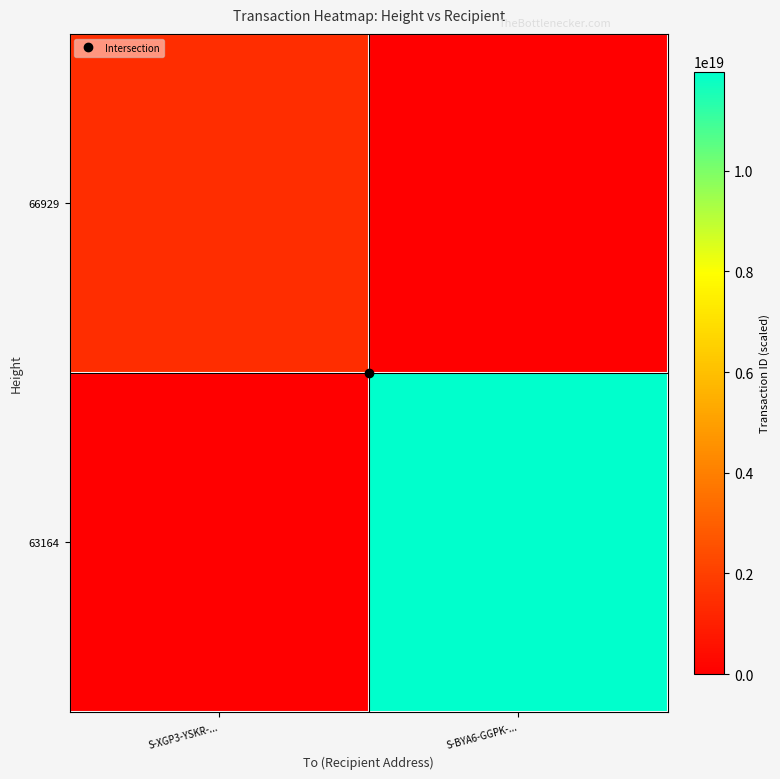

At which category is the sum across all series the highest?

S-BYA6-GGPK-...